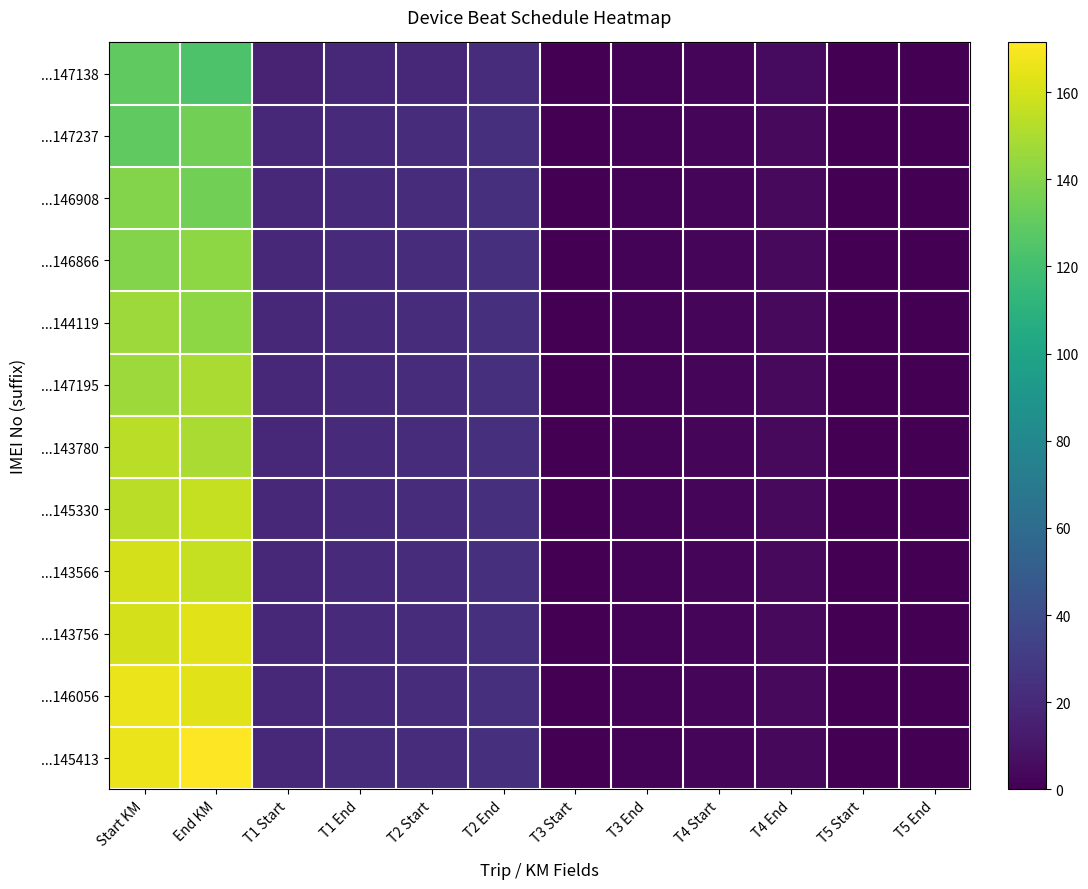

What is the total value across all series at T3 Start?

5.5